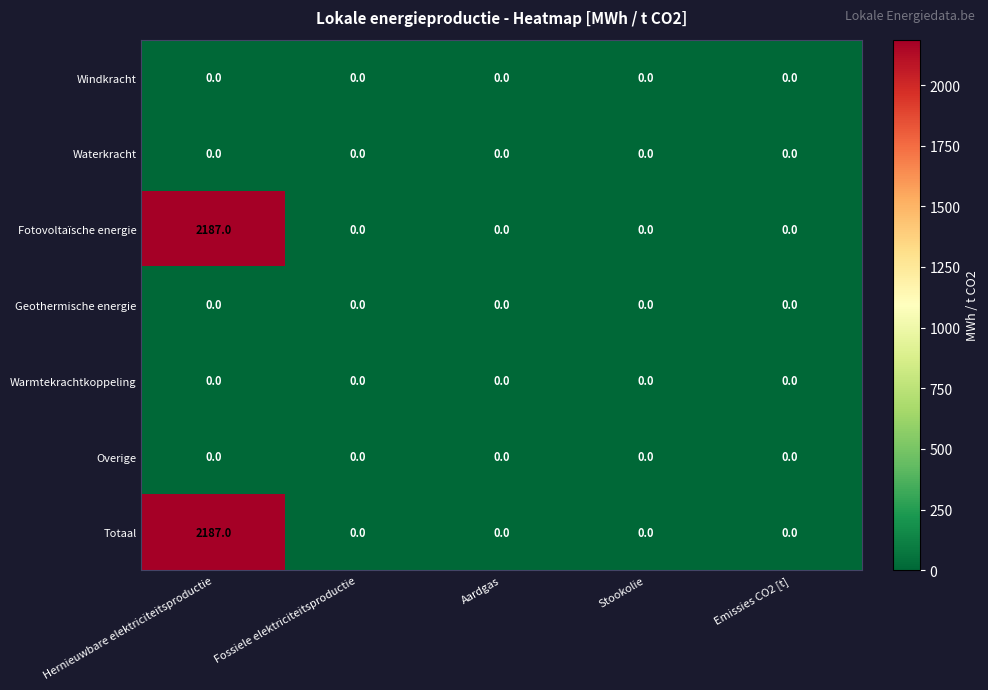

Which category has the highest value across all series?

Hernieuwbare elektriciteitsproductie